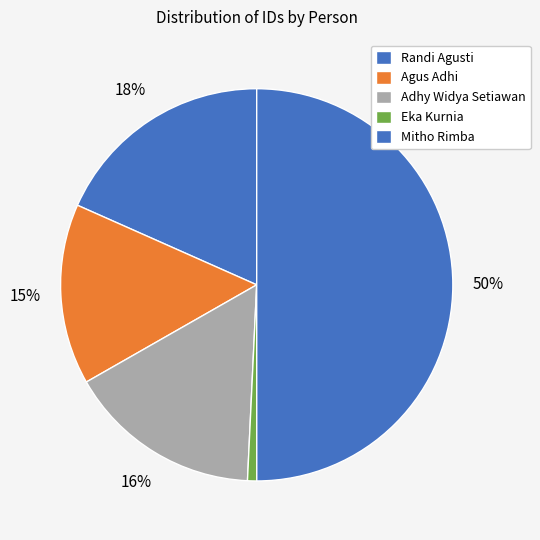

What is the smallest slice in the pie chart?

Eka Kurnia